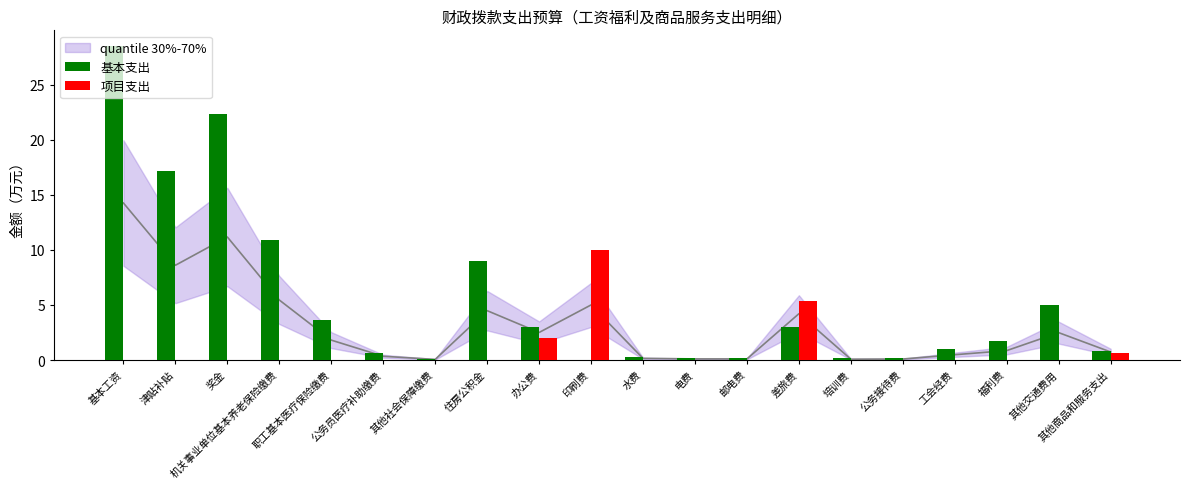

Does the chart contain any negative values?

No